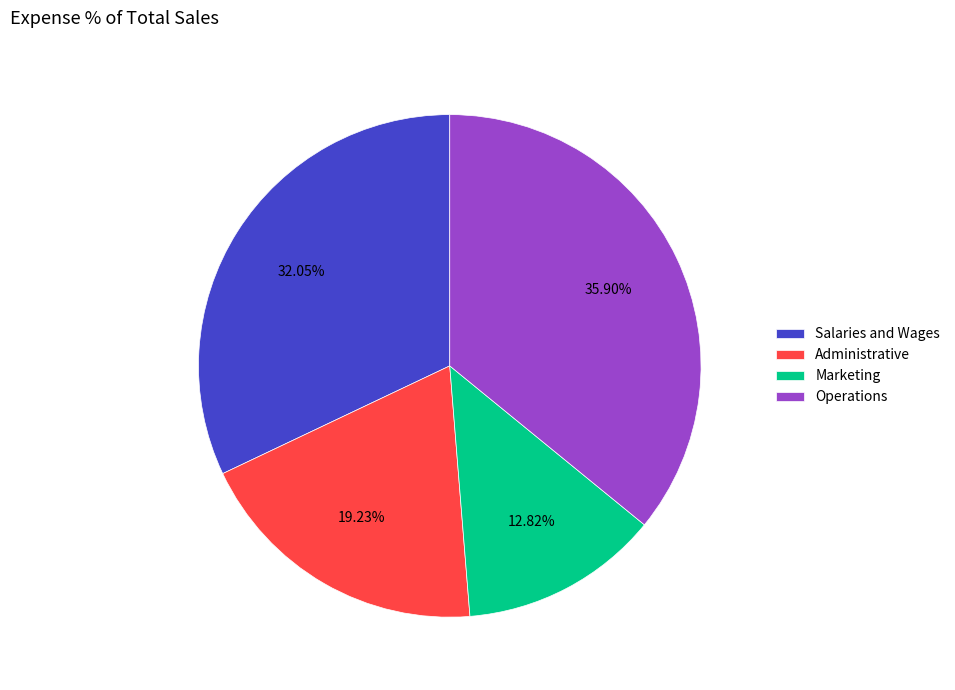

What percentage is the Administrative slice, to the nearest percent?

19%